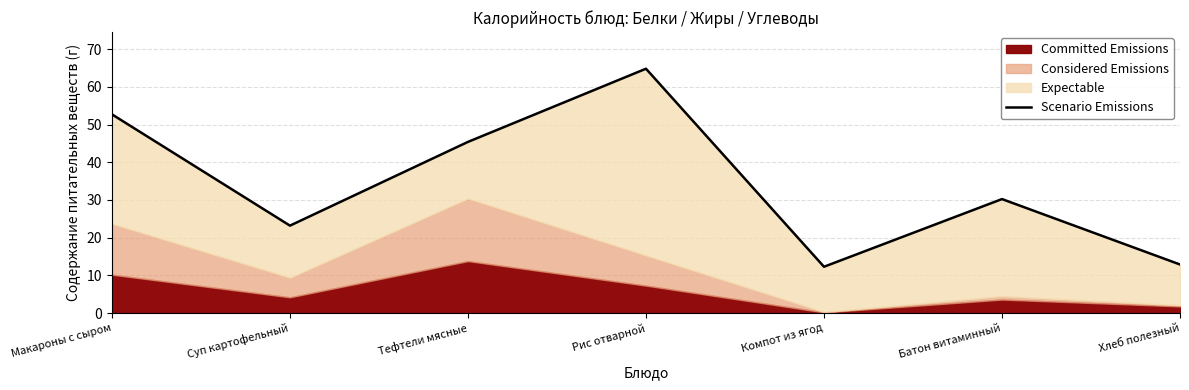

Reading left to right, extract all data points from this chart.

Макароны с сыром=52.7	Суп картофельный=23.2	Тефтели мясные=45.4	Рис отварной=64.8	Компот из ягод=12.3	Батон витаминный=30.2	Хлеб полезный=12.9